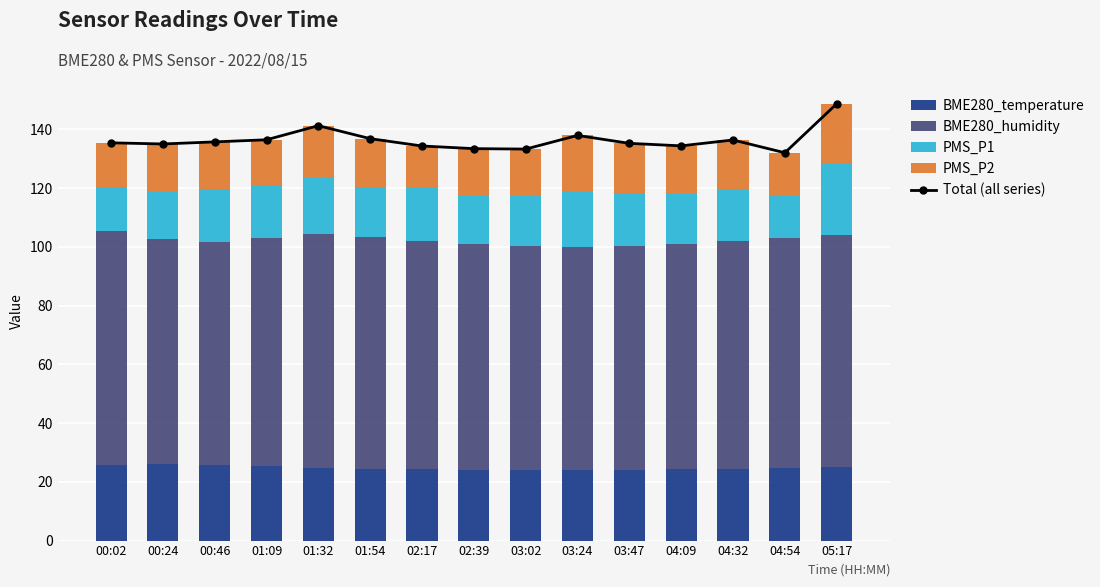

What is the total value across all series at 04:54?

264.0